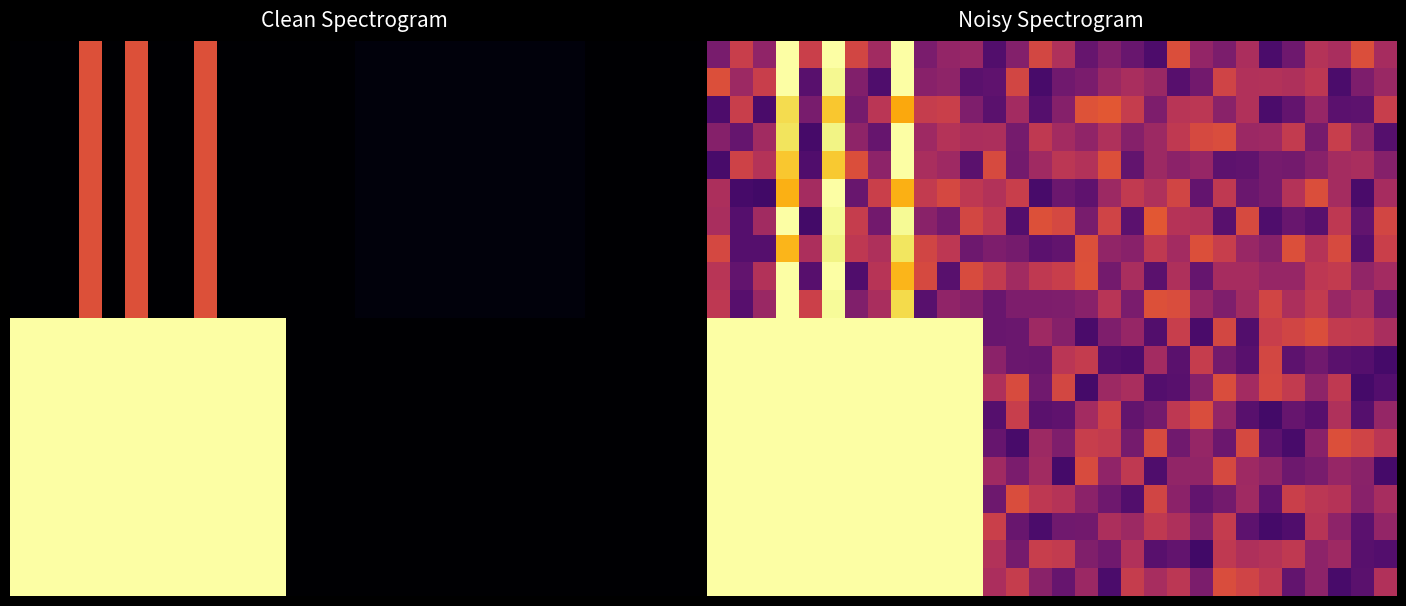

What is the sum of all 10.0 values?

14.1